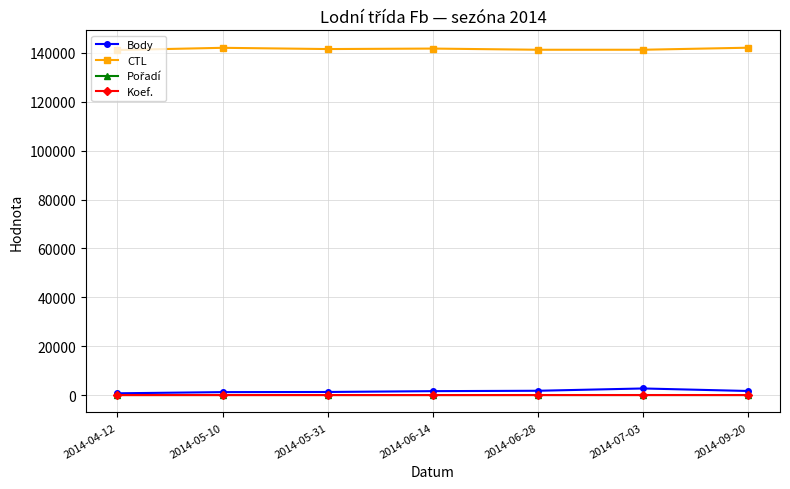

Count the number of categories in the chart.

7